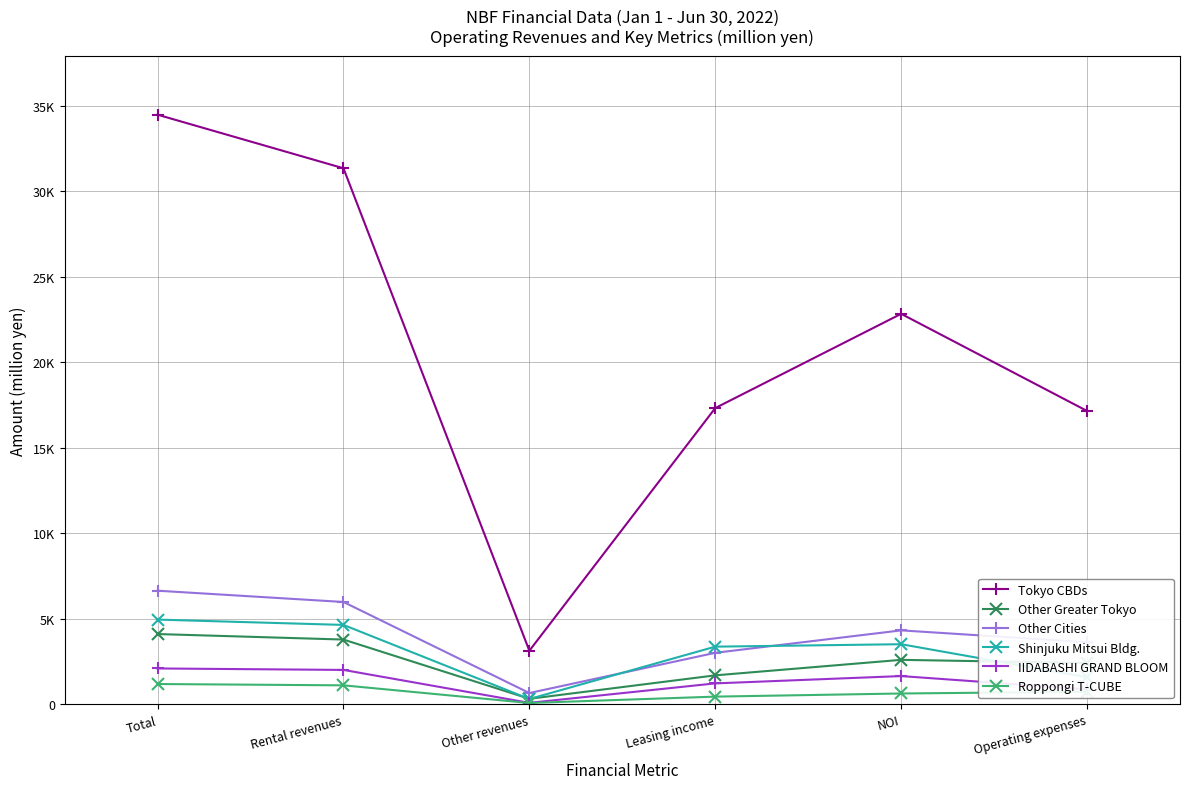

What is the smallest value displayed?

77